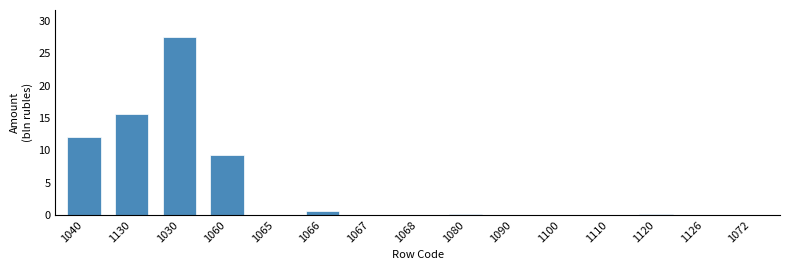

The value at 1040 is 12.0. True or false?

True